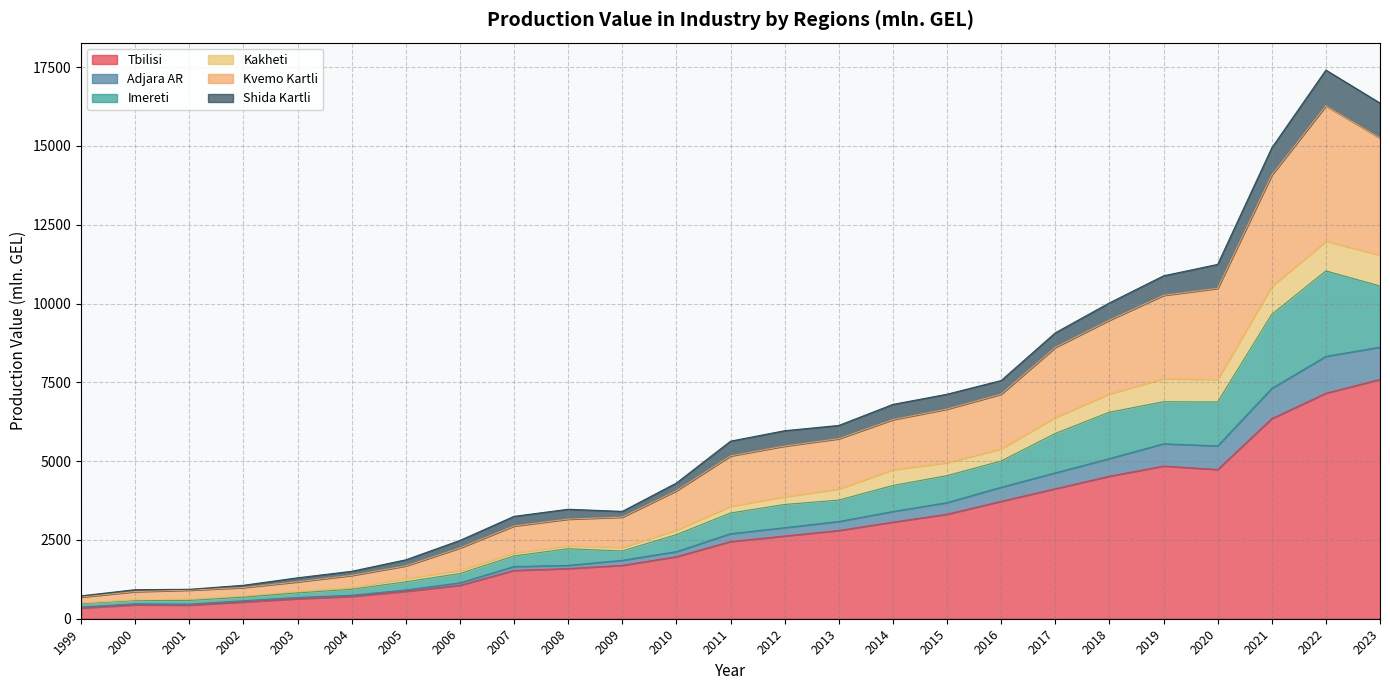

Which category has the highest value in the Tbilisi series?

2023